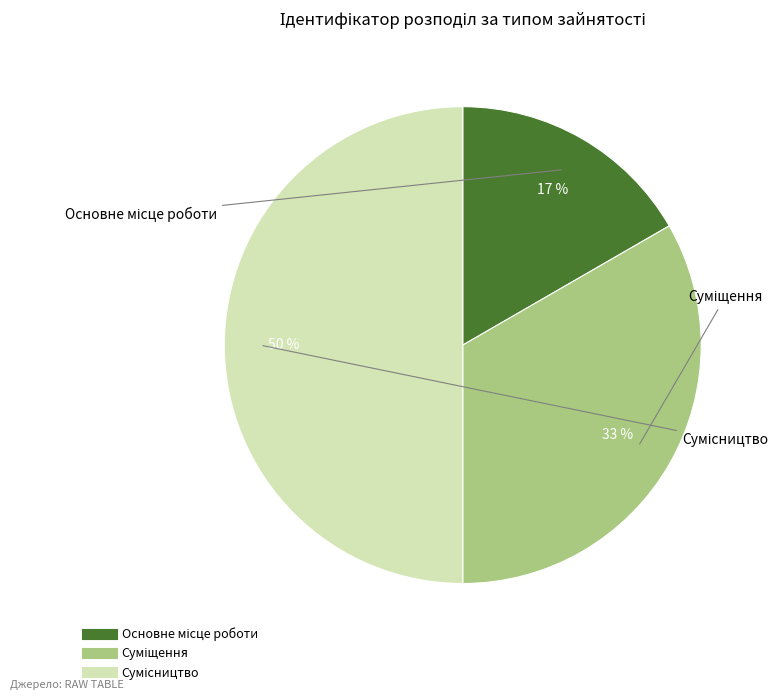

To the nearest percent, what is the average slice percentage?

33%